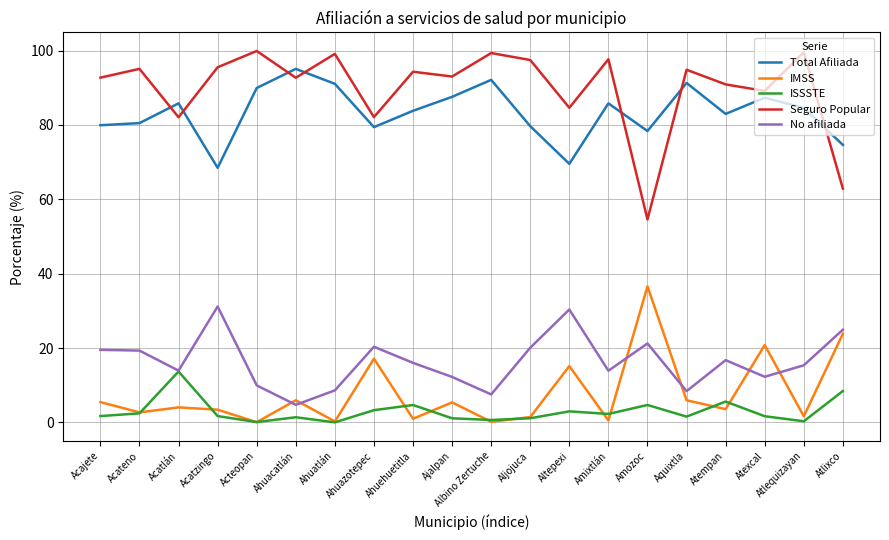

Rank the series by their maximum value, from highest to lowest.

Seguro Popular, Total Afiliada, IMSS, No afiliada, ISSSTE